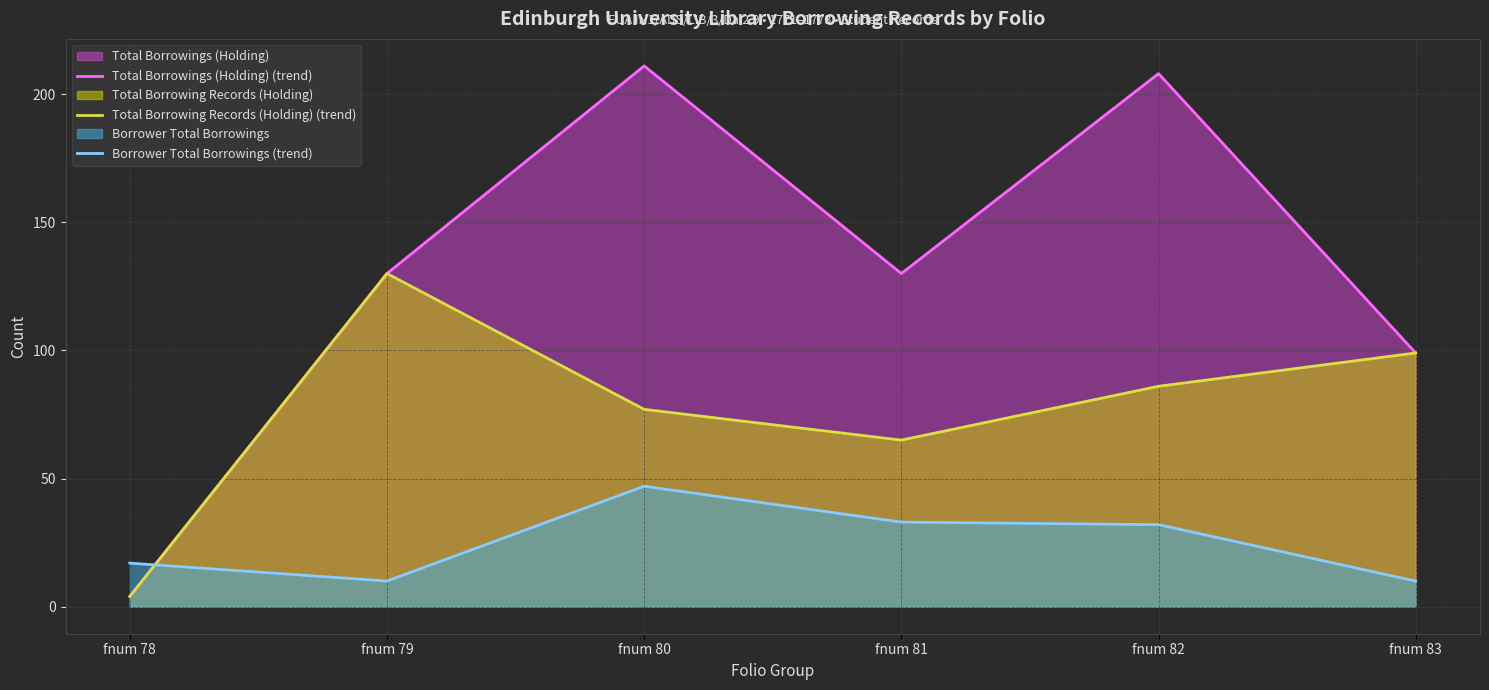

At which label is Total Borrowings (Holding) (trend) closest to 107?

fnum 83